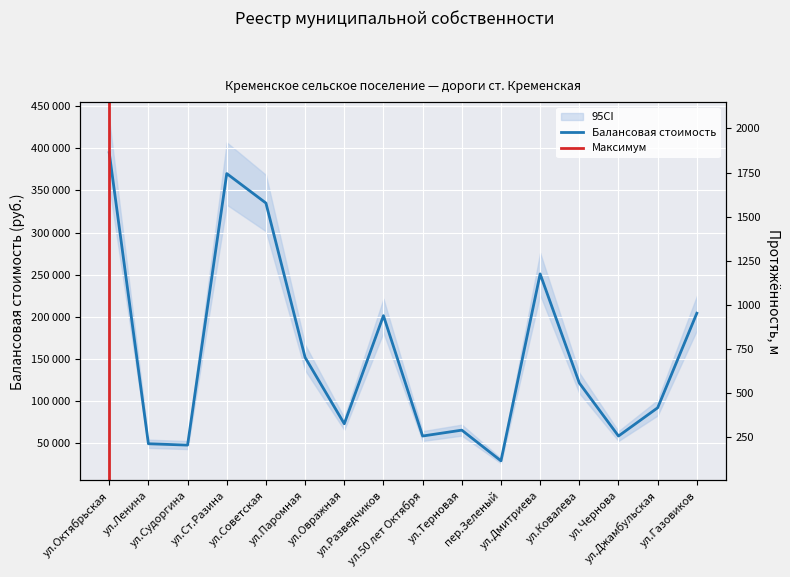

Is this an area chart (filled region under the line)?

No